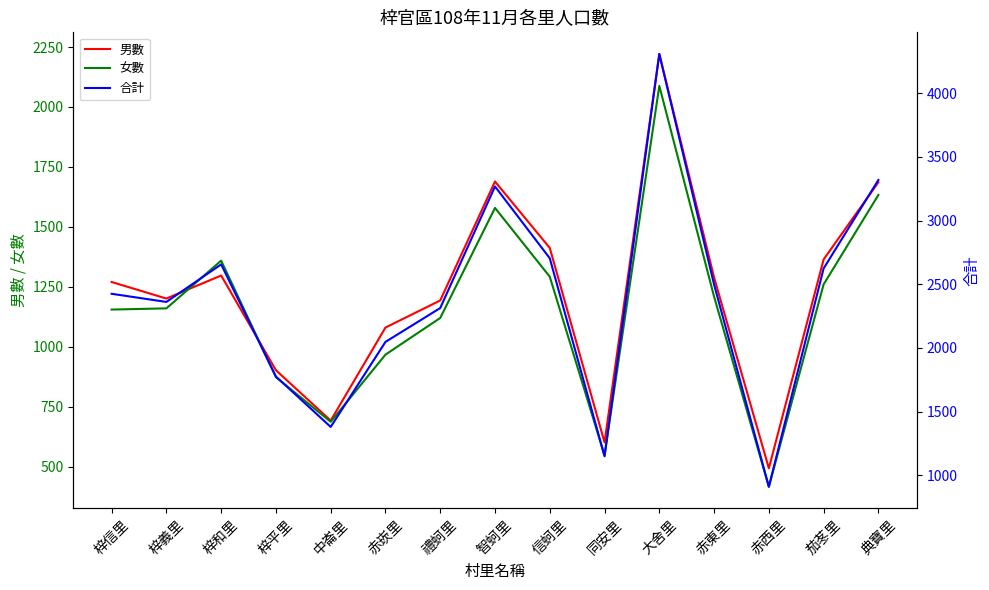

How many intersections are there between 女數 and 男數?

2